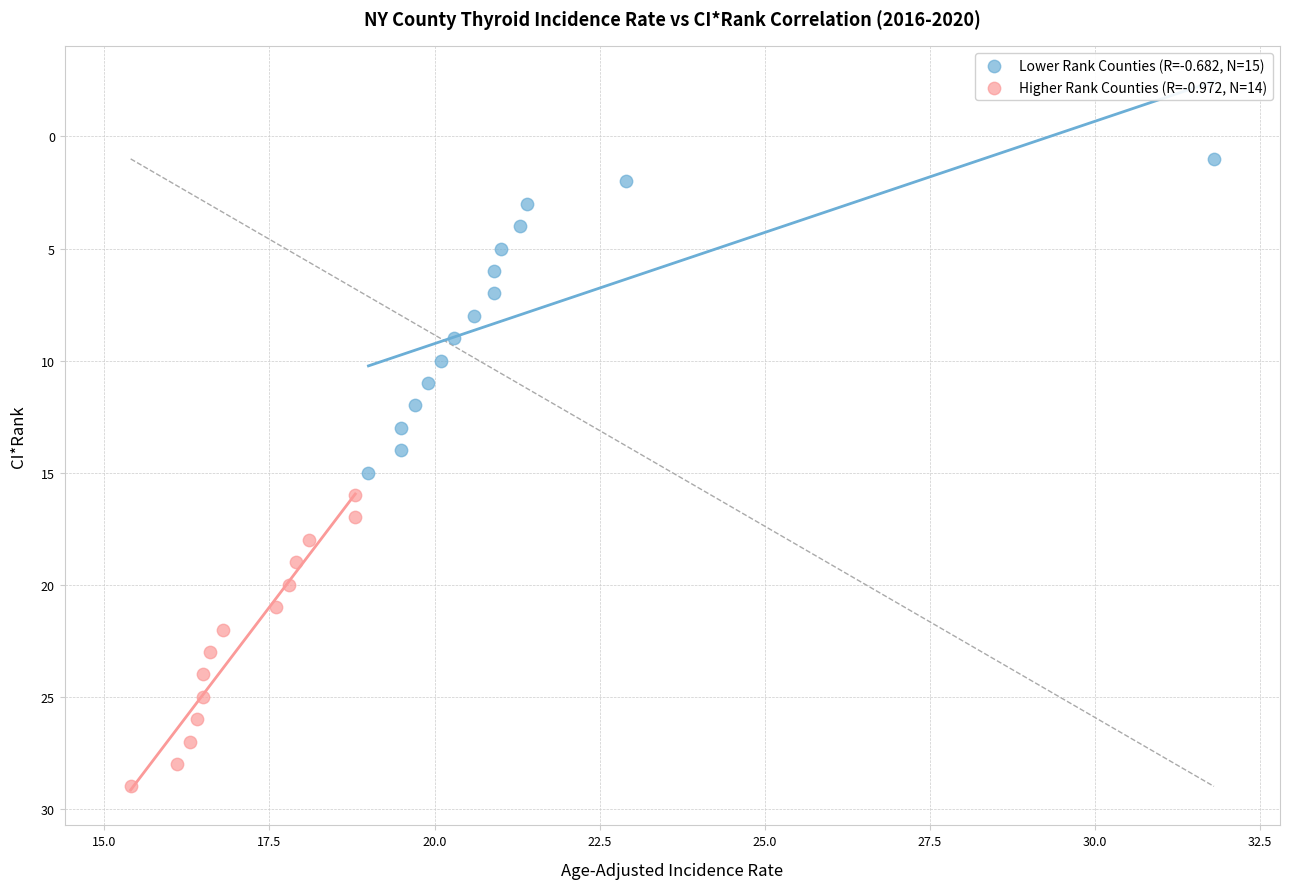

Which series reaches the maximum Y coordinate?

Higher Rank Counties (R=-0.972, N=14)